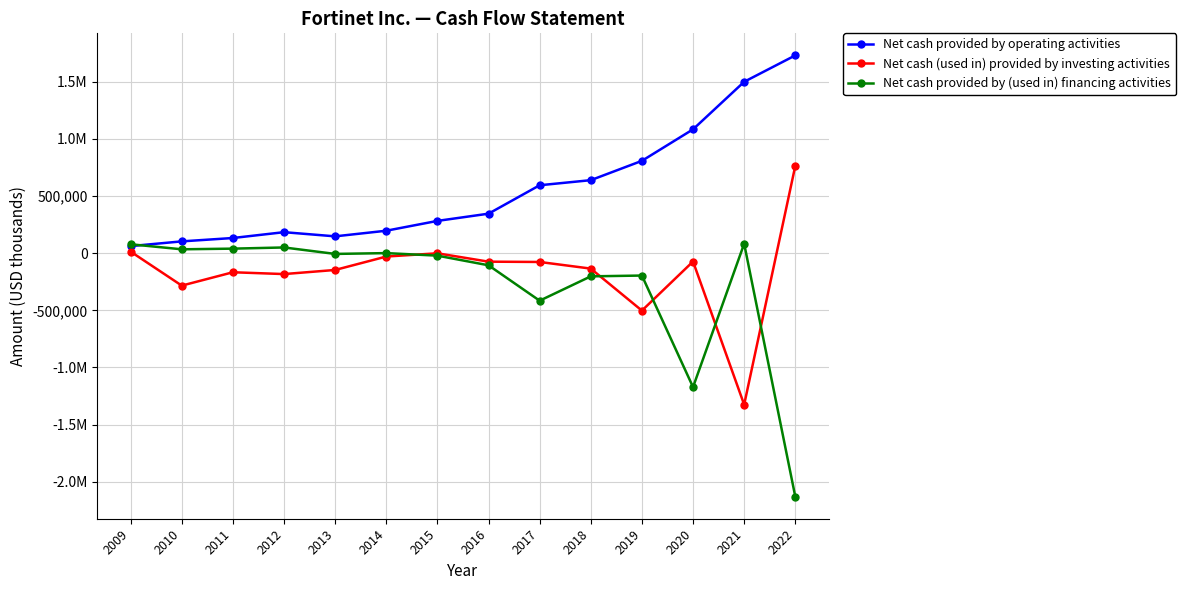

Does the chart have visible grid lines?

Yes